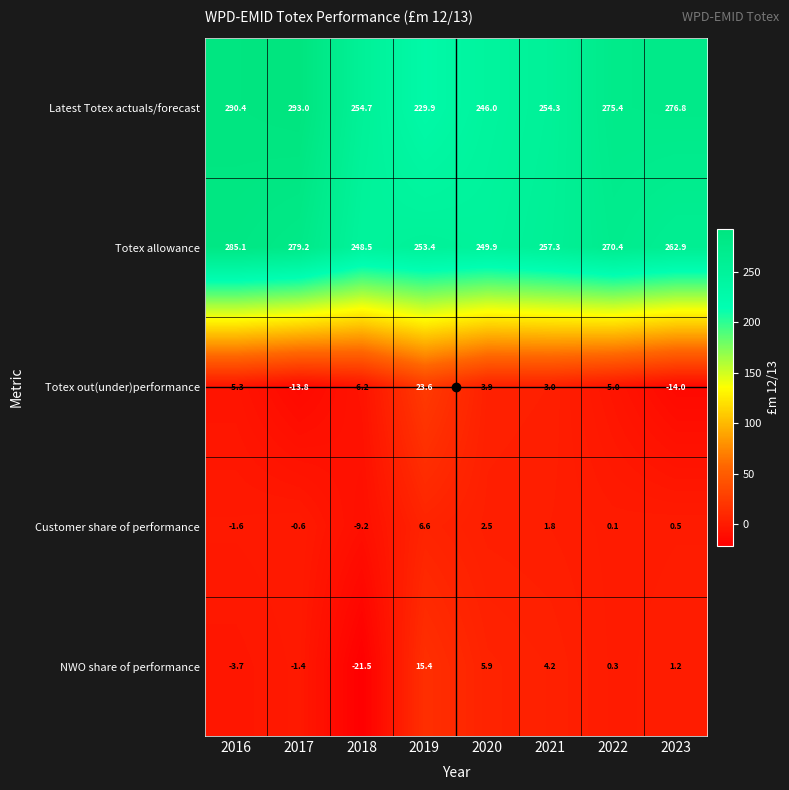

Between 2017 and 2021, which series saw the biggest shift?

Latest Totex actuals/forecast